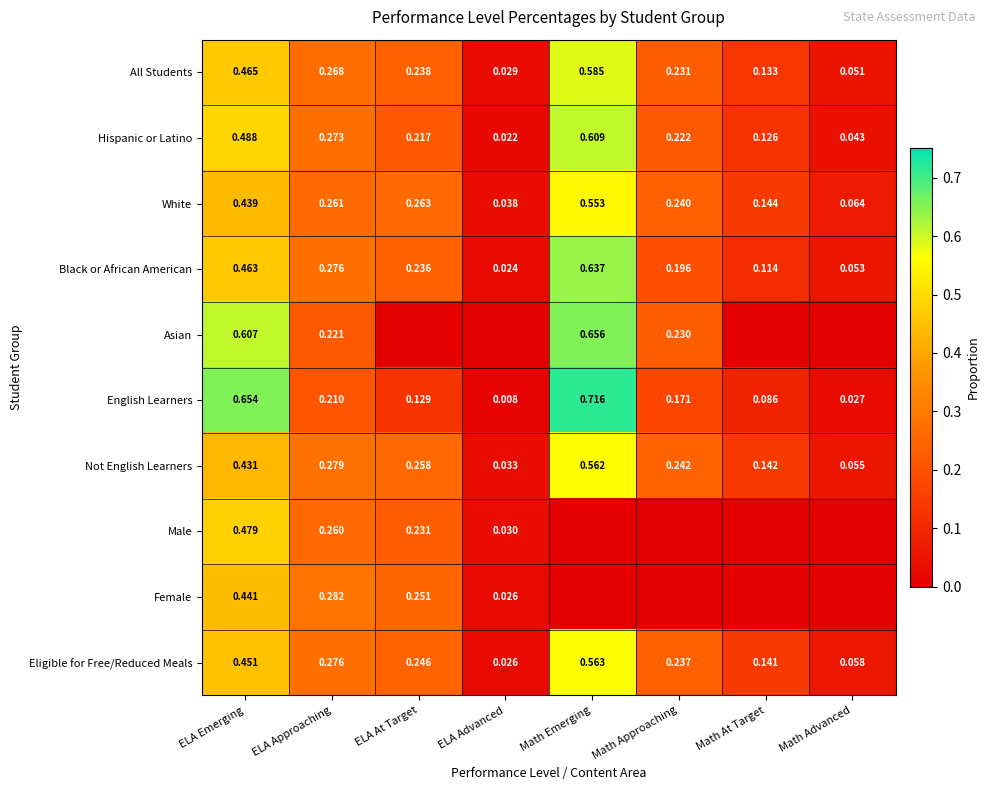

Rank the categories by Hispanic or Latino value from highest to lowest.

Math Emerging, ELA Emerging, ELA Approaching, Math Approaching, ELA At Target, Math At Target, Math Advanced, ELA Advanced